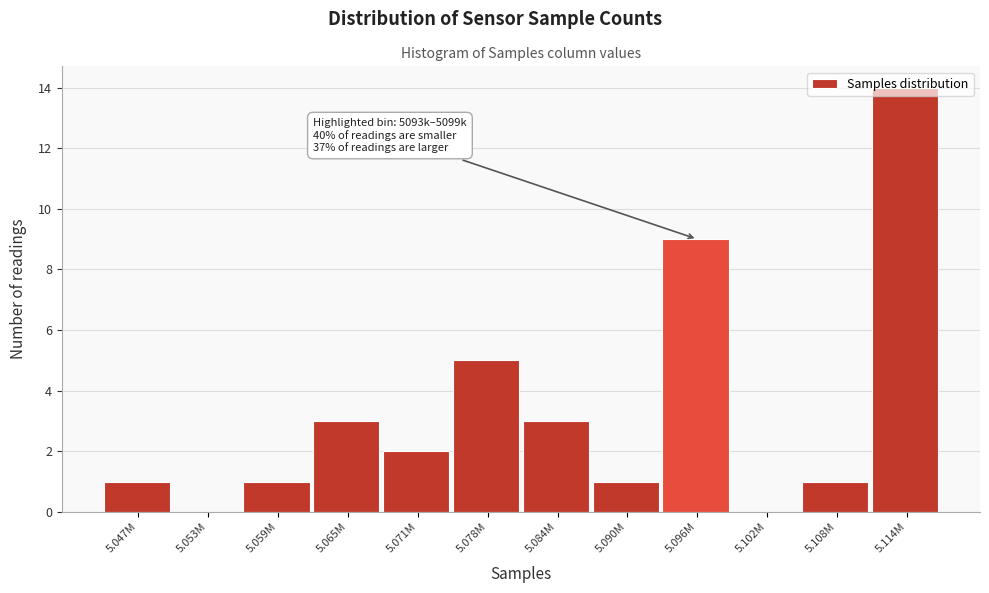

Which has a higher value, 5.114M or 5.102M?

5.114M